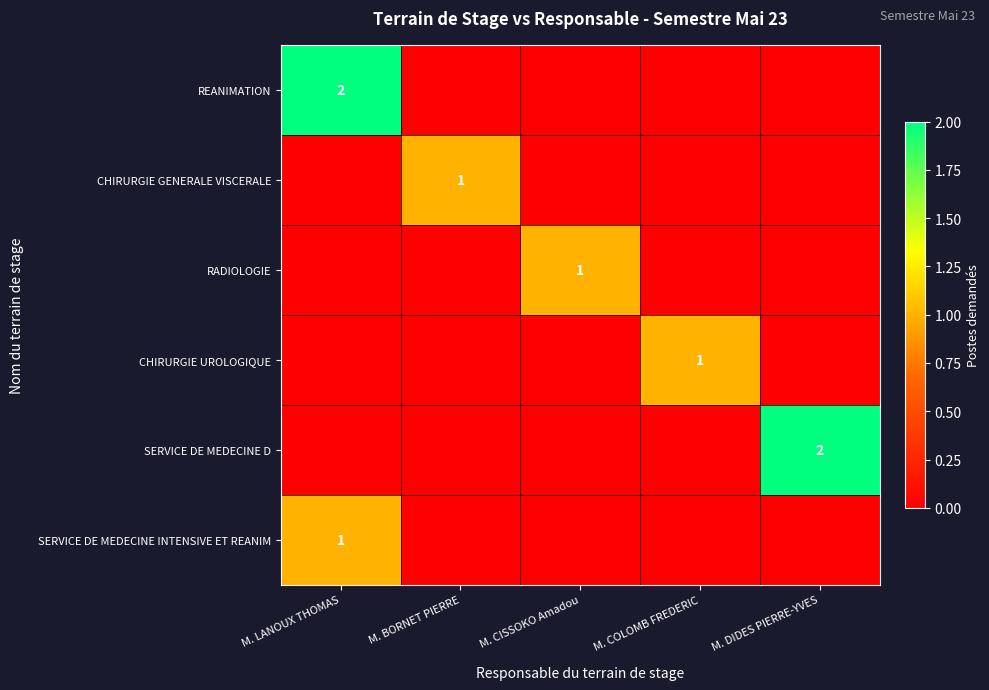

True or false: CHIRURGIE GENERALE VISCERALE has a value of 2 at M. BORNET PIERRE.

False